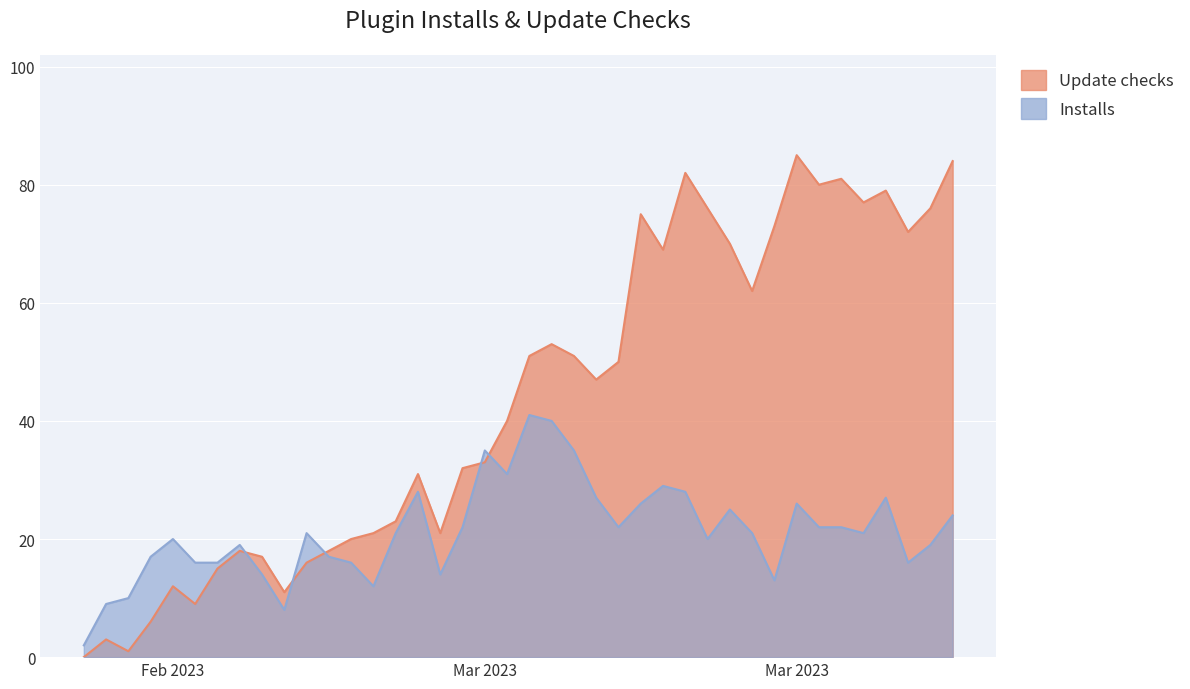

How many values in Update checks are above zero?

39